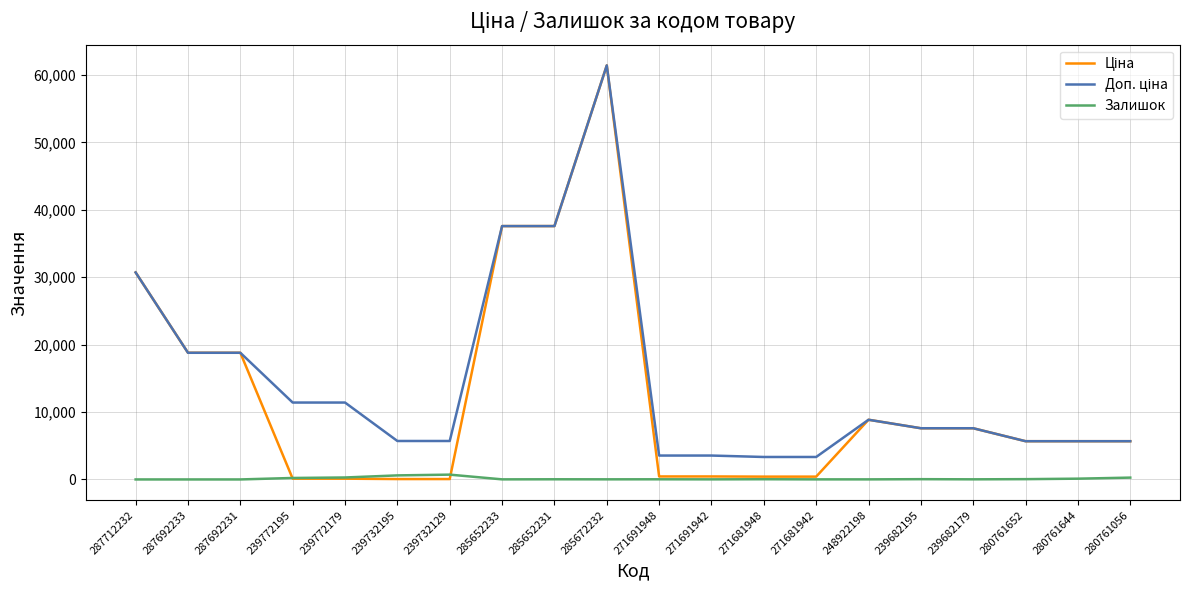

What is the greatest value displayed?

61434.3